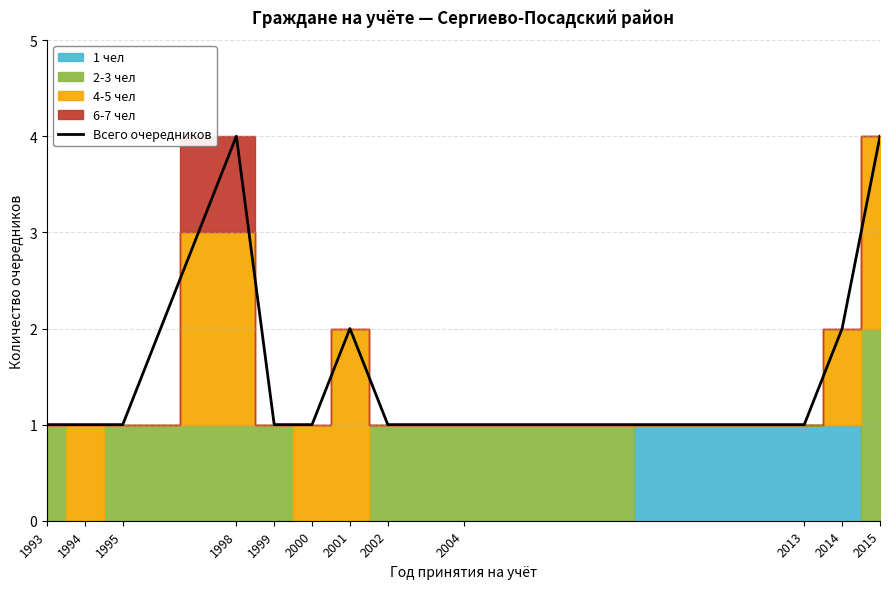

What is the highest value of the Всего очередников series?

4